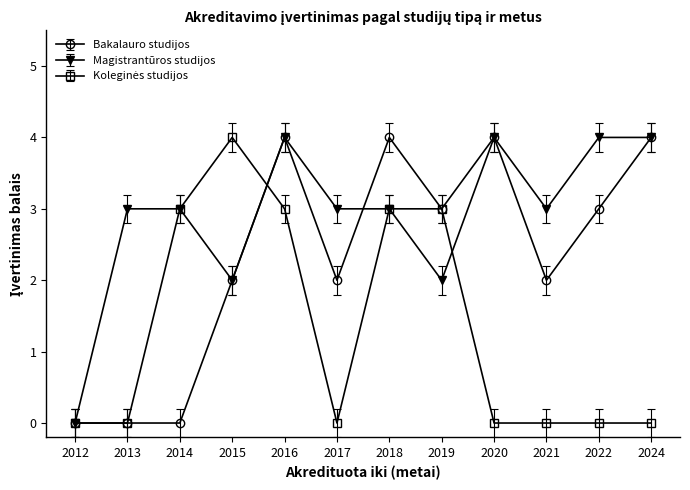

True or false: Magistrantūros studijos has a value of 3 at 2021.

True